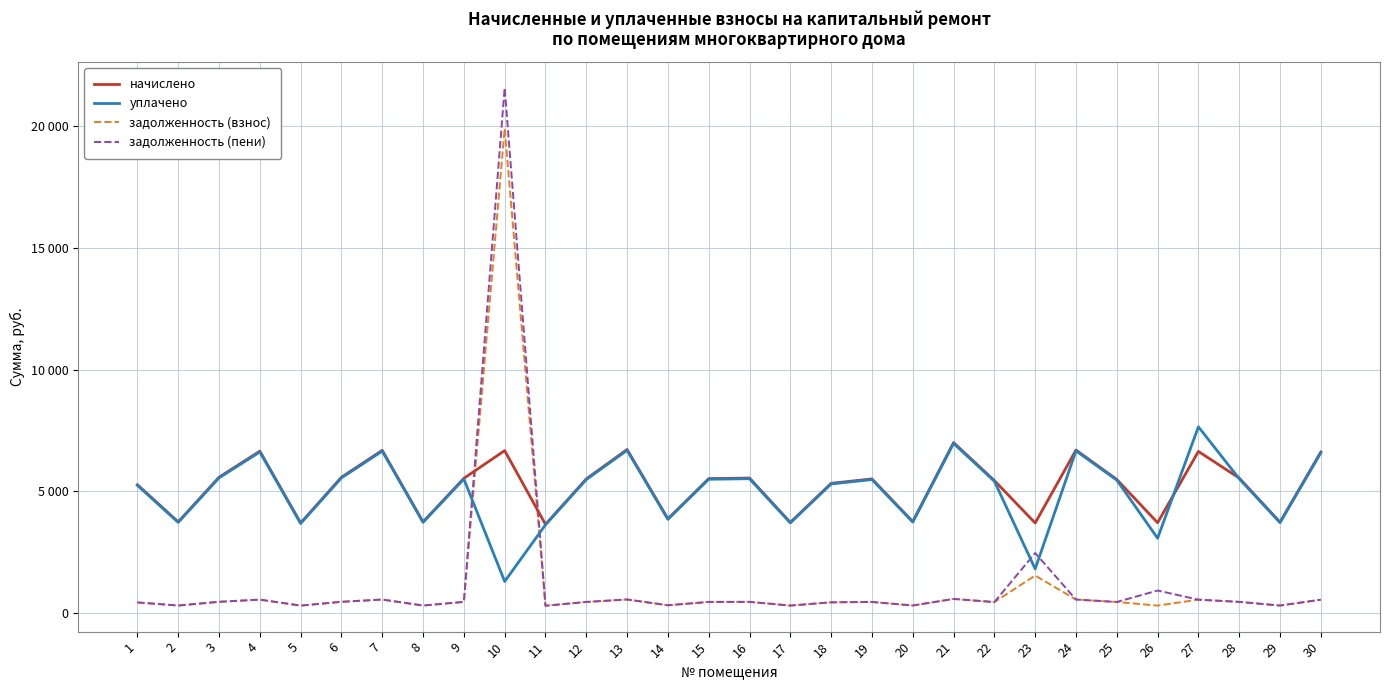

Rank the series at 9 from lowest to highest value.

задолженность (взнос), задолженность (пени), уплачено, начислено